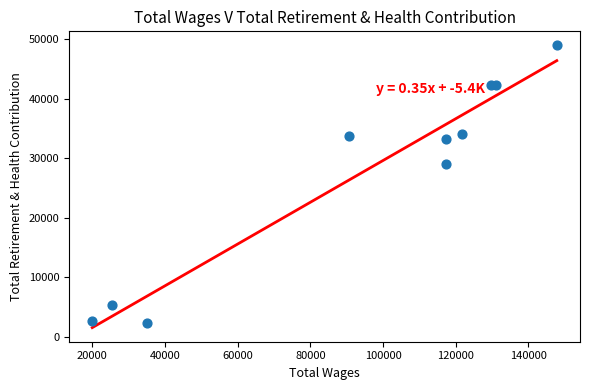

What is the range of Y values (max minus min)?

46524